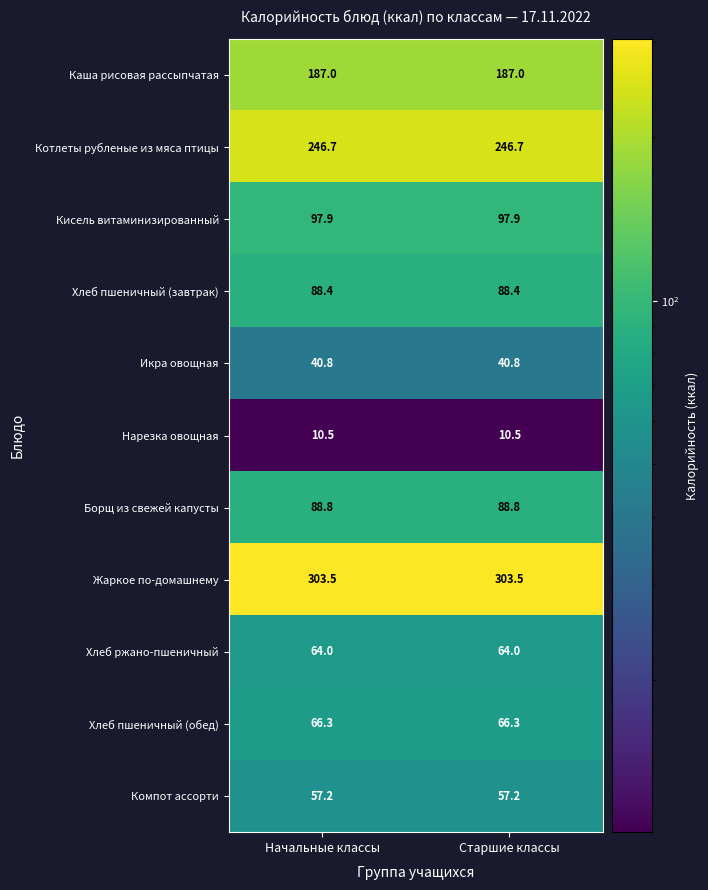

The value of Икра овощная at Старшие классы is 40.8. True or false?

True